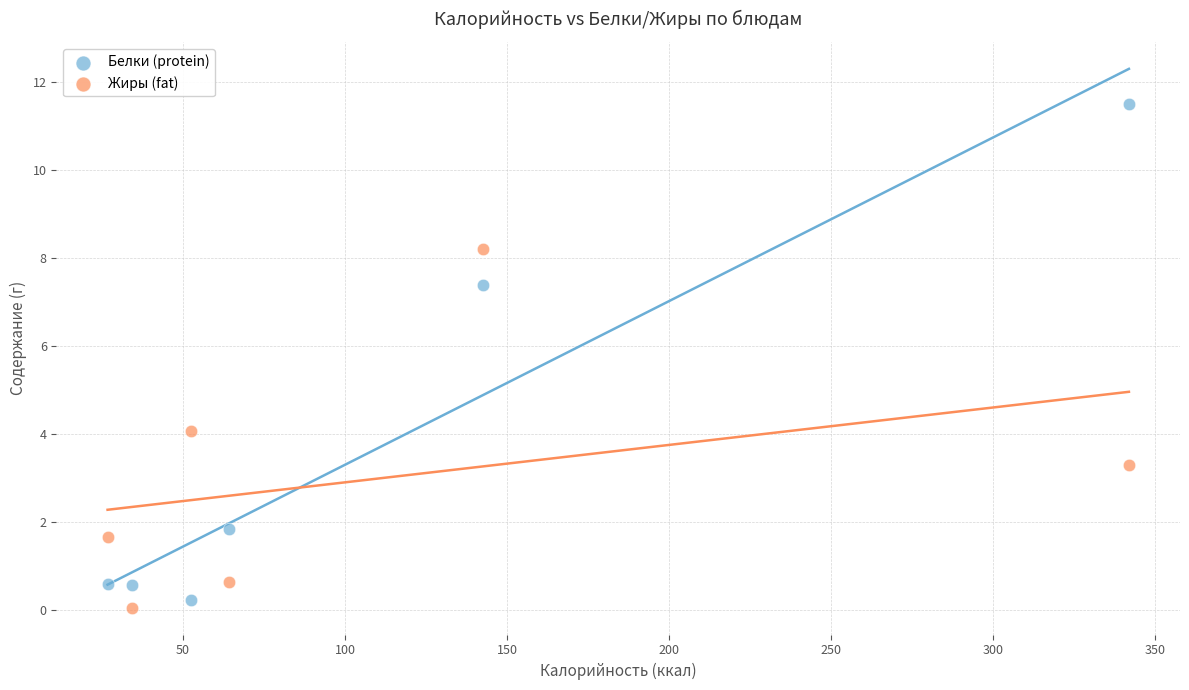

Which series has the largest Y range (max minus min)?

Белки (protein)